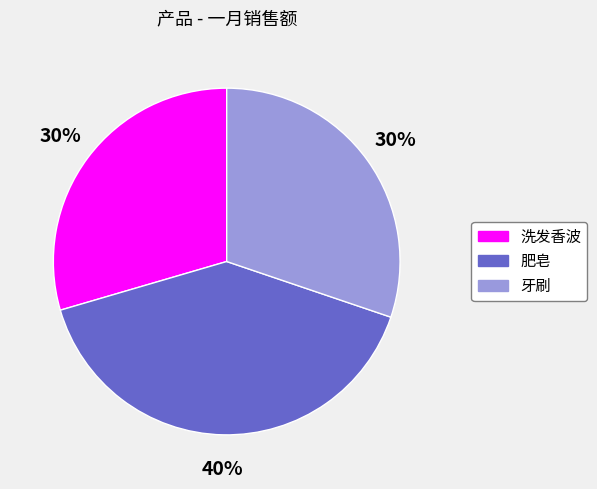

What percentage is the 牙刷 slice, to the nearest percent?

30%